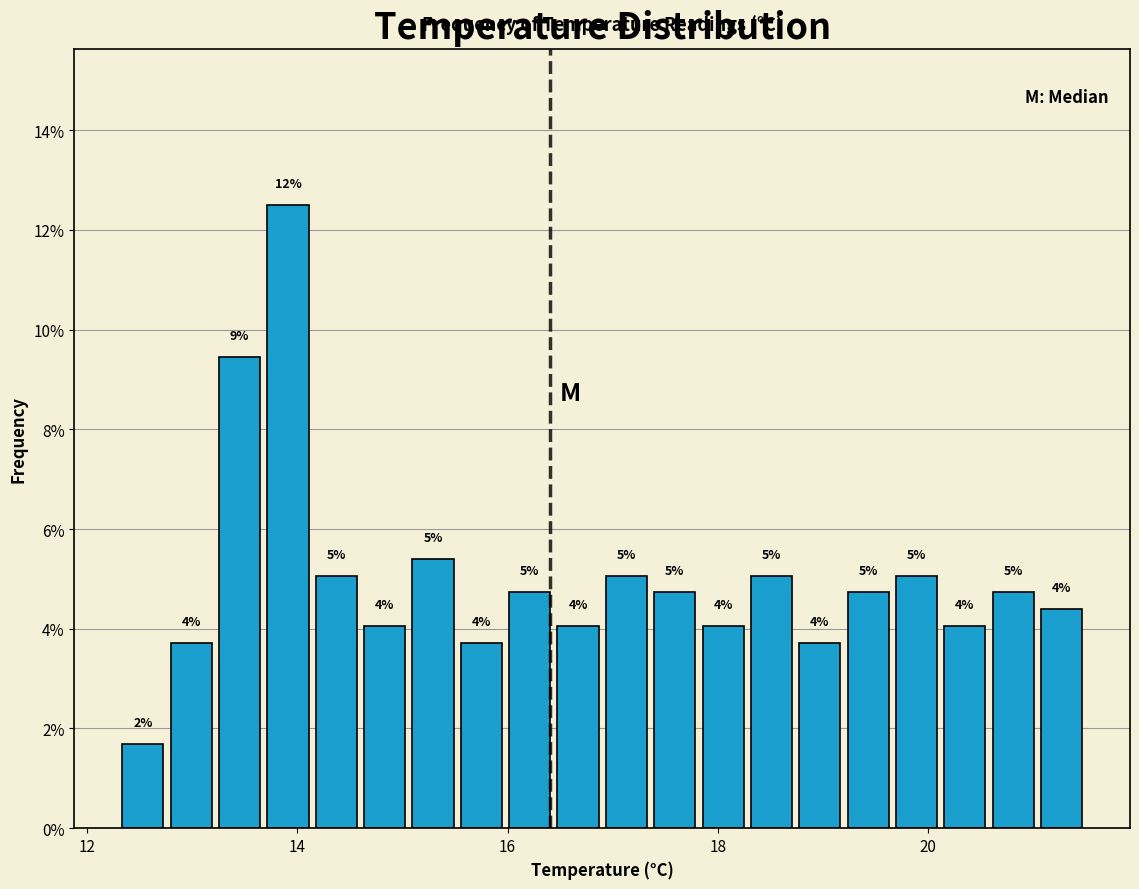

Read against the x-axis, roughly where is the centre of the tallest bar?

14.0